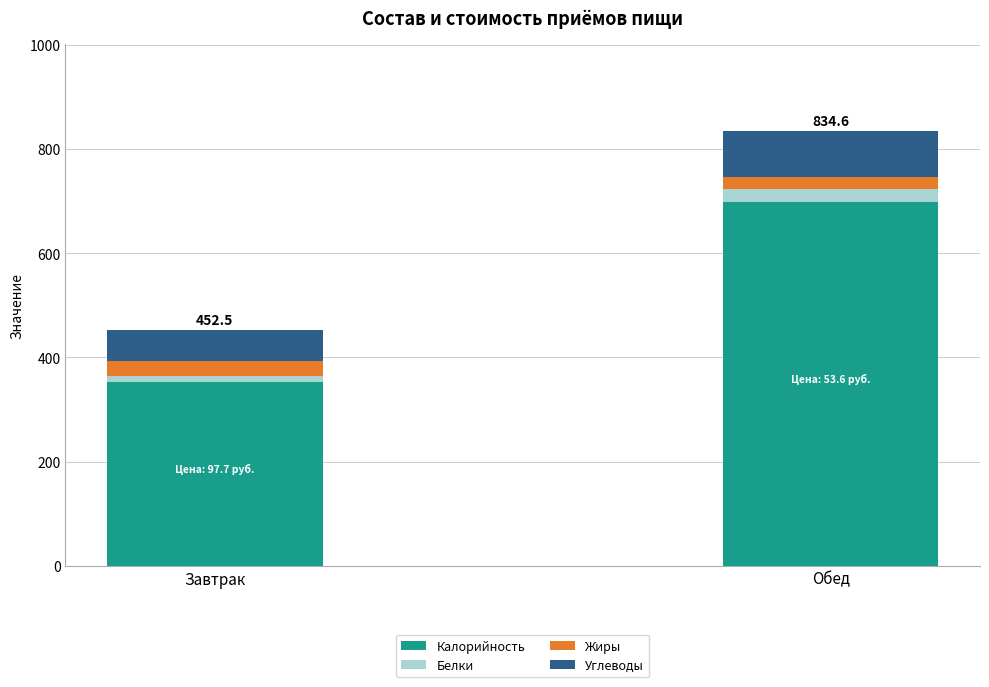

At which category is the sum across all series the highest?

Обед